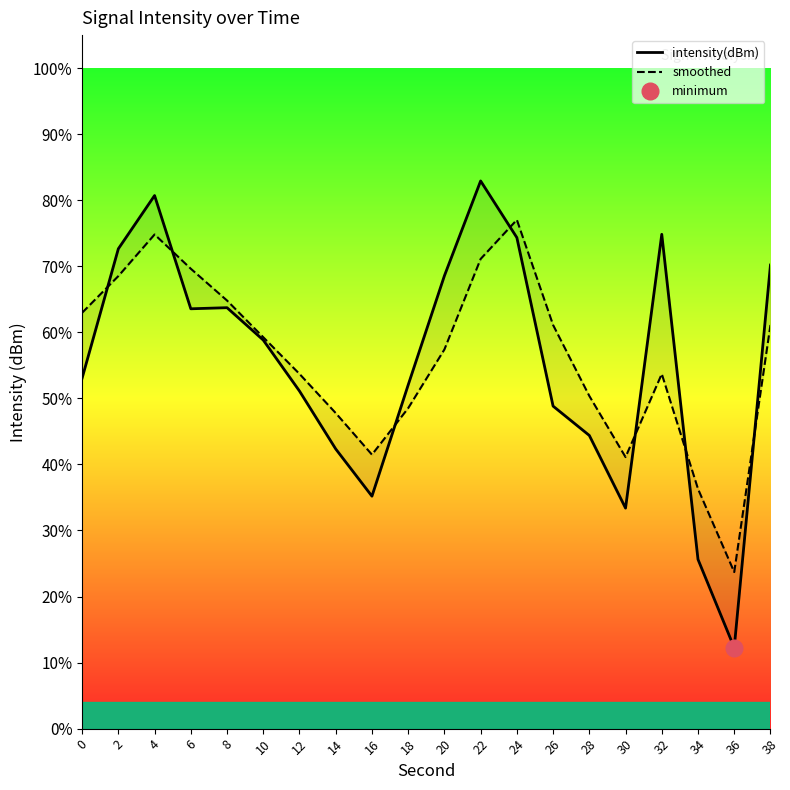

Which series has the largest total across all categories?

smoothed